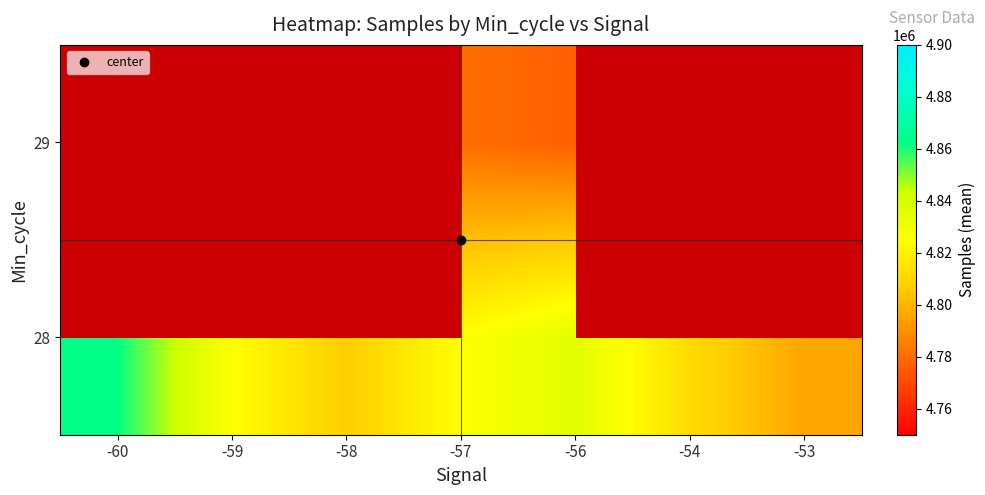

Rank the series at -54 from highest to lowest value.

28, 29